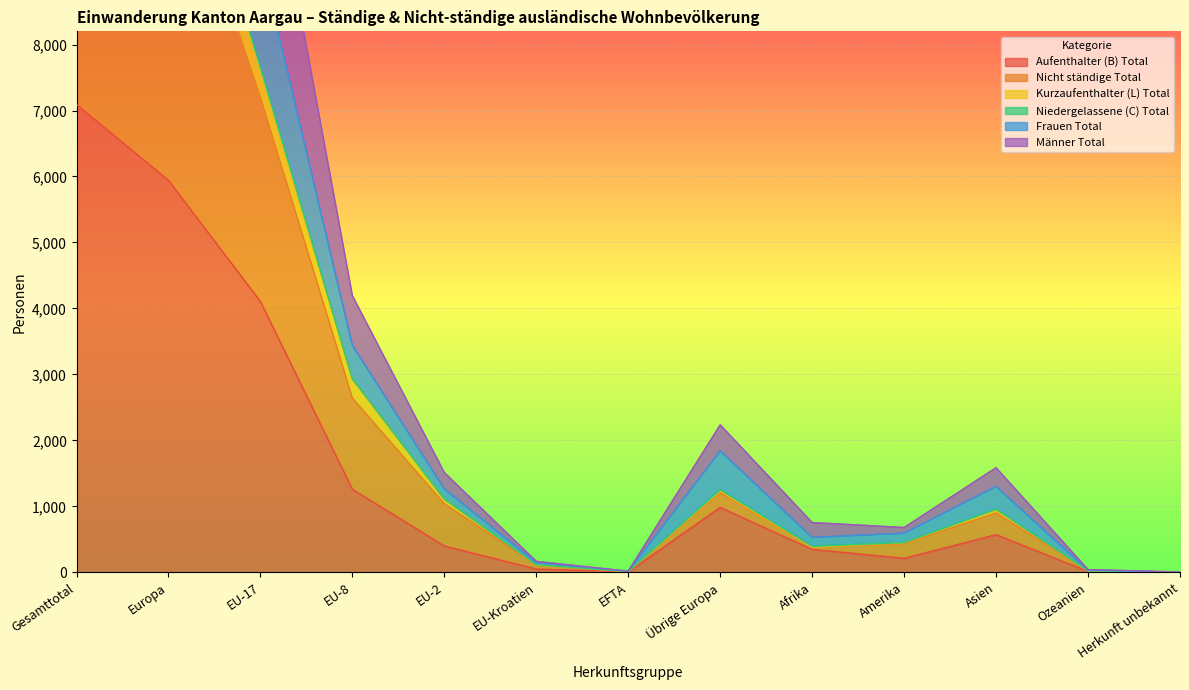

In Frauen Total, how many points are higher than both neighbors (excluding endpoints)?

2